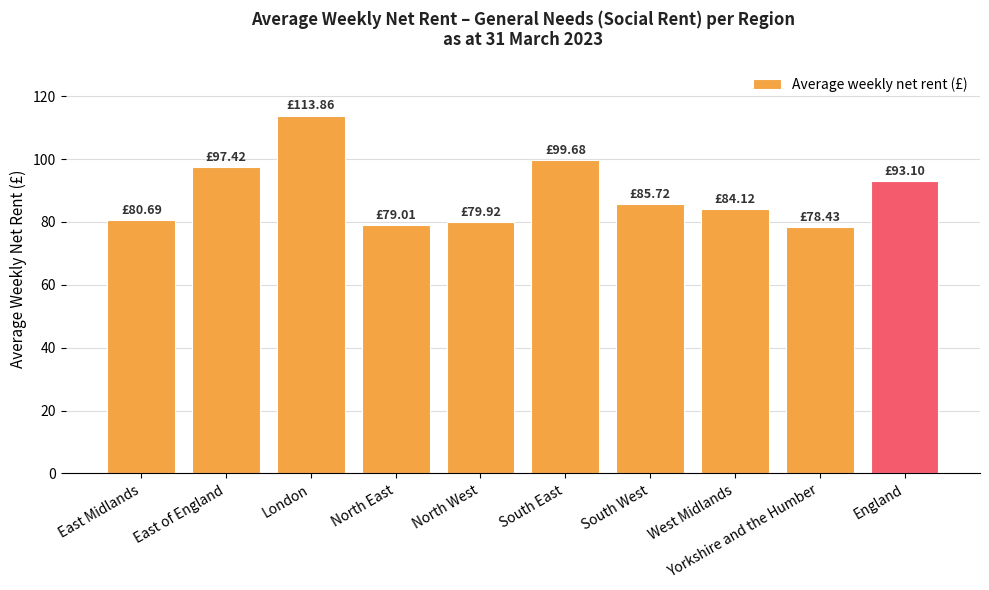

Approximately how many times larger is the value at England compared to West Midlands?

1.1